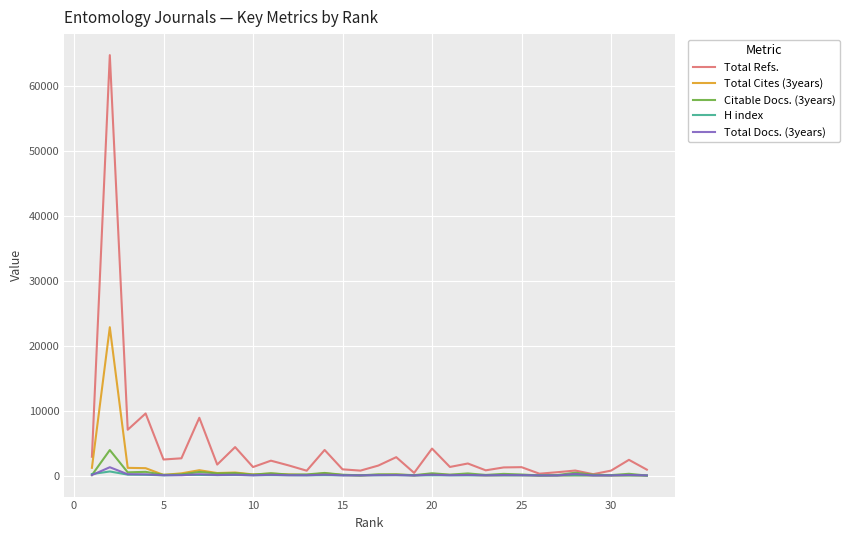

Which series has the largest total across all categories?

Total Refs.